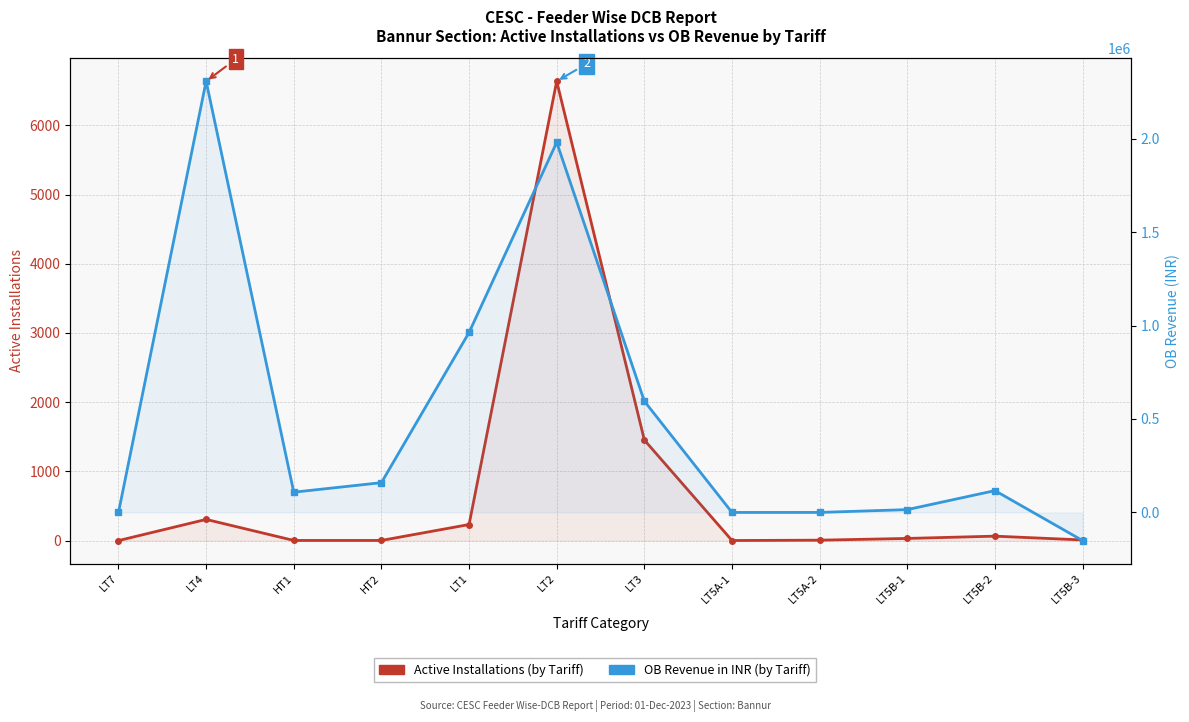

At which label is Active Installations closest to 3319?

LT3